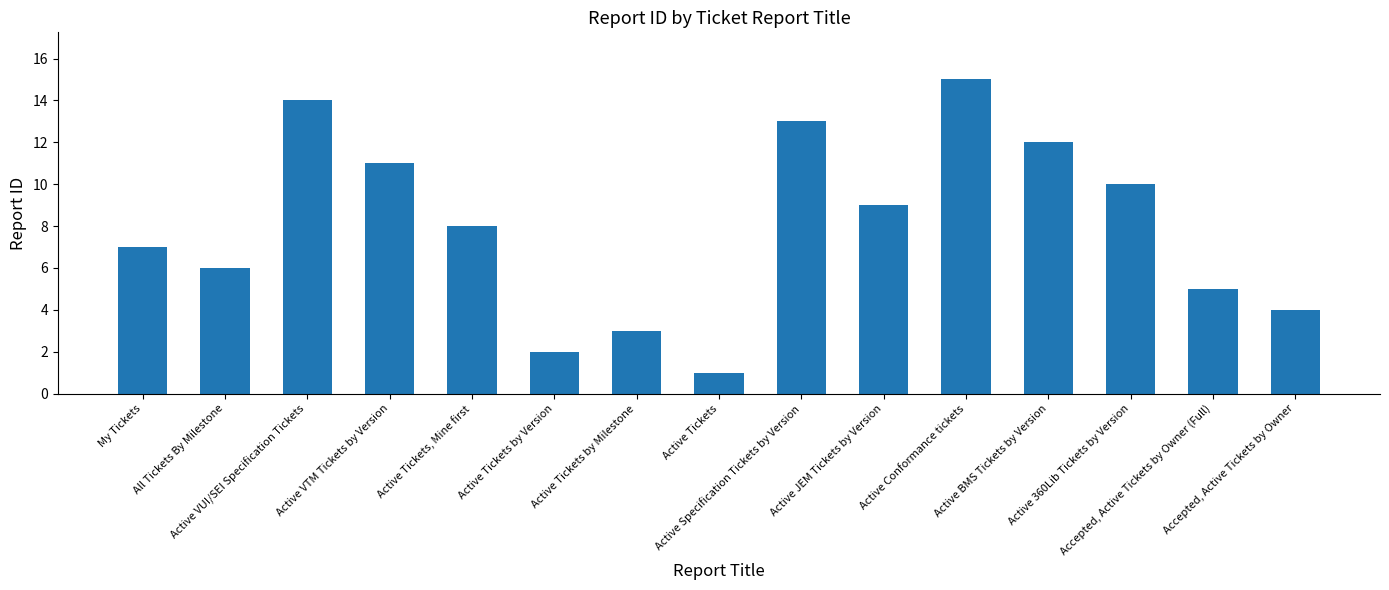

What is the label of the 1st bar from the left?

My Tickets